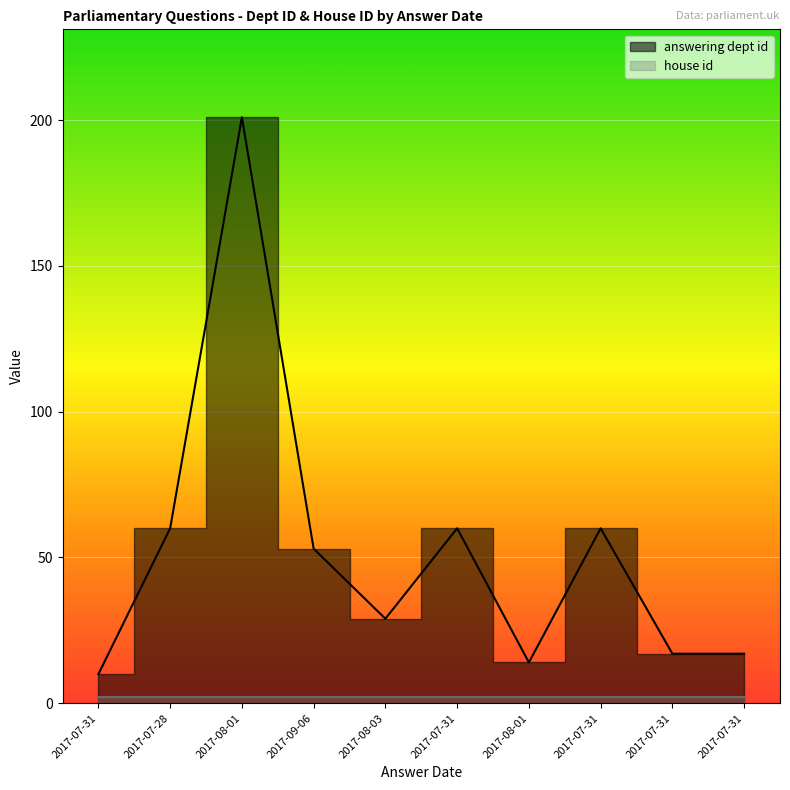

What is the label of the 6th point from the right?

2017-08-03